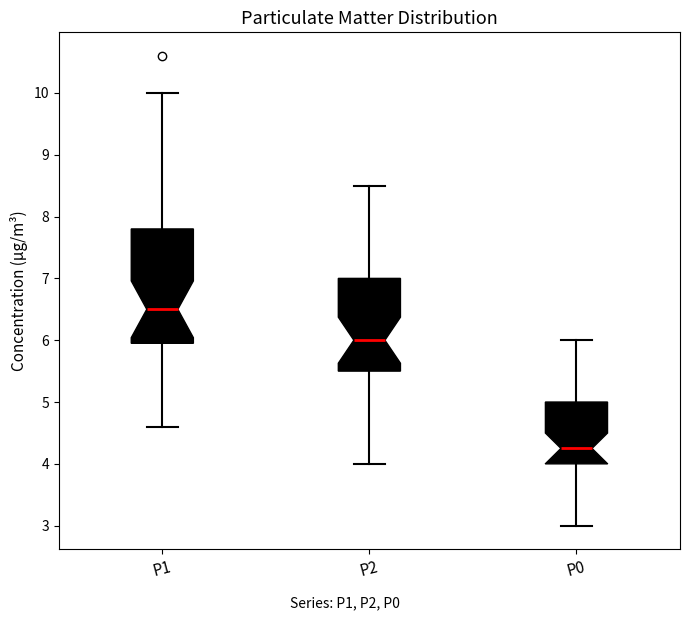

Which box is the tallest, from its lower edge to its upper edge?

P1